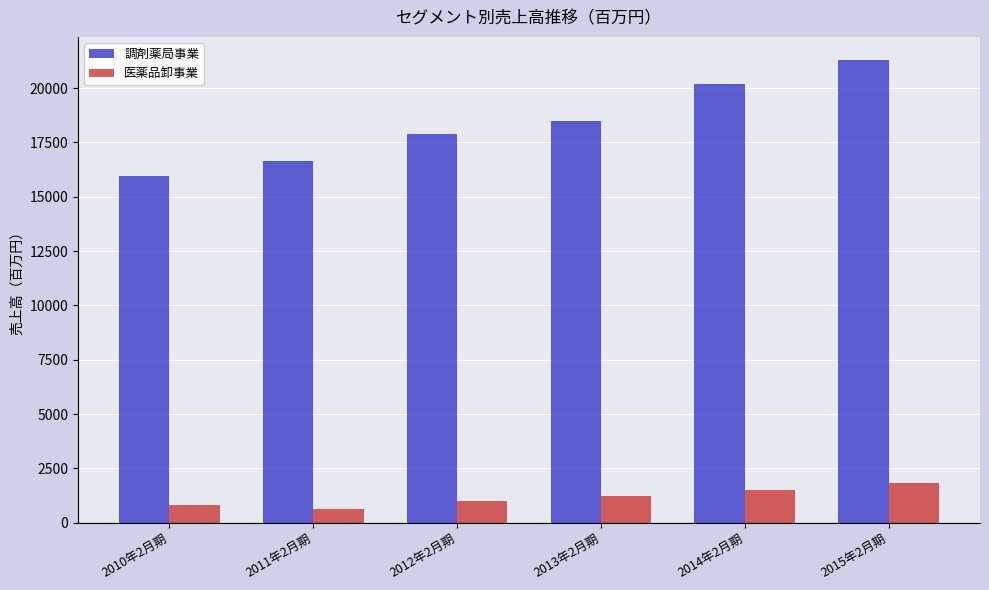

What position from the right is 2014年2月期?

2